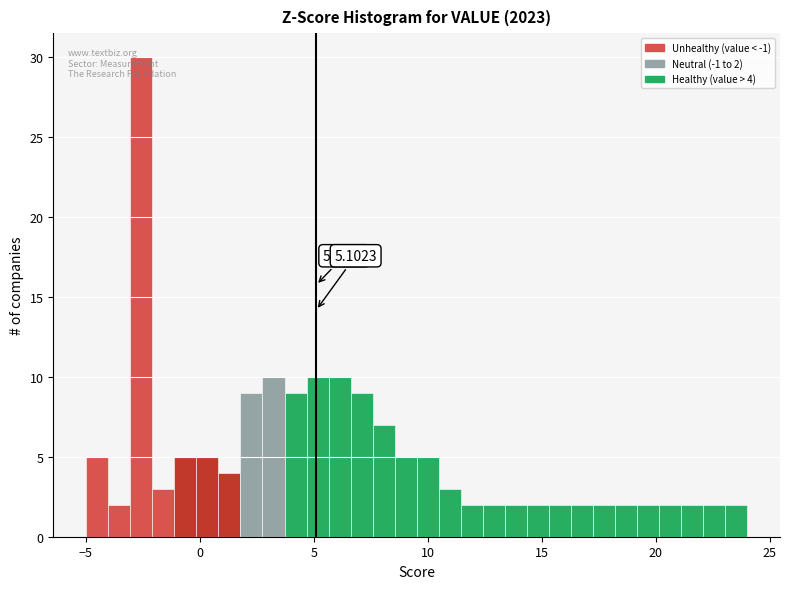

Read against the x-axis, roughly where is the centre of the tallest bar?

-2.5